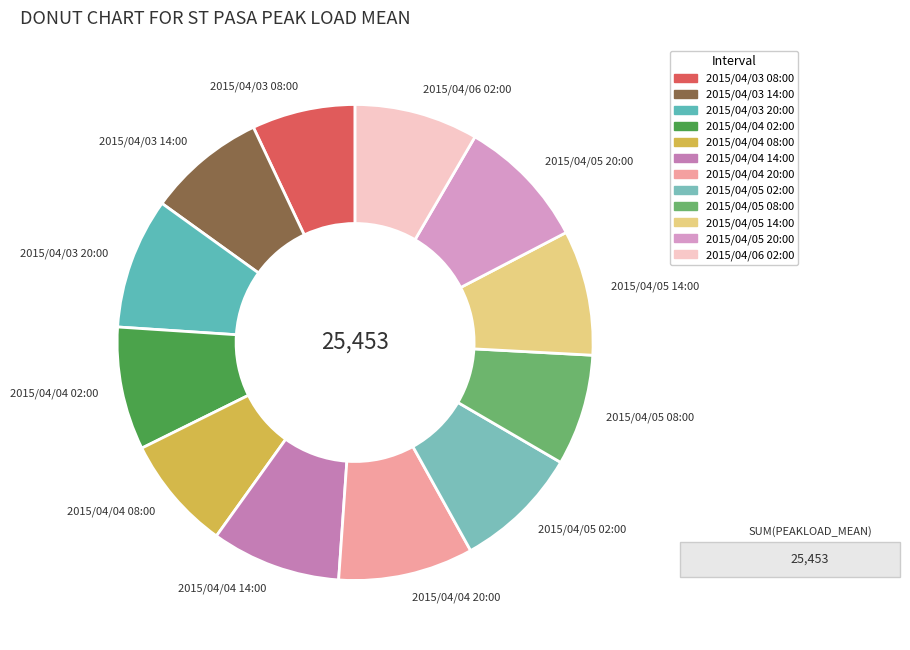

What is the ratio of the value at 2015/04/04 08:00 to the value at 2015/04/05 02:00?

0.9